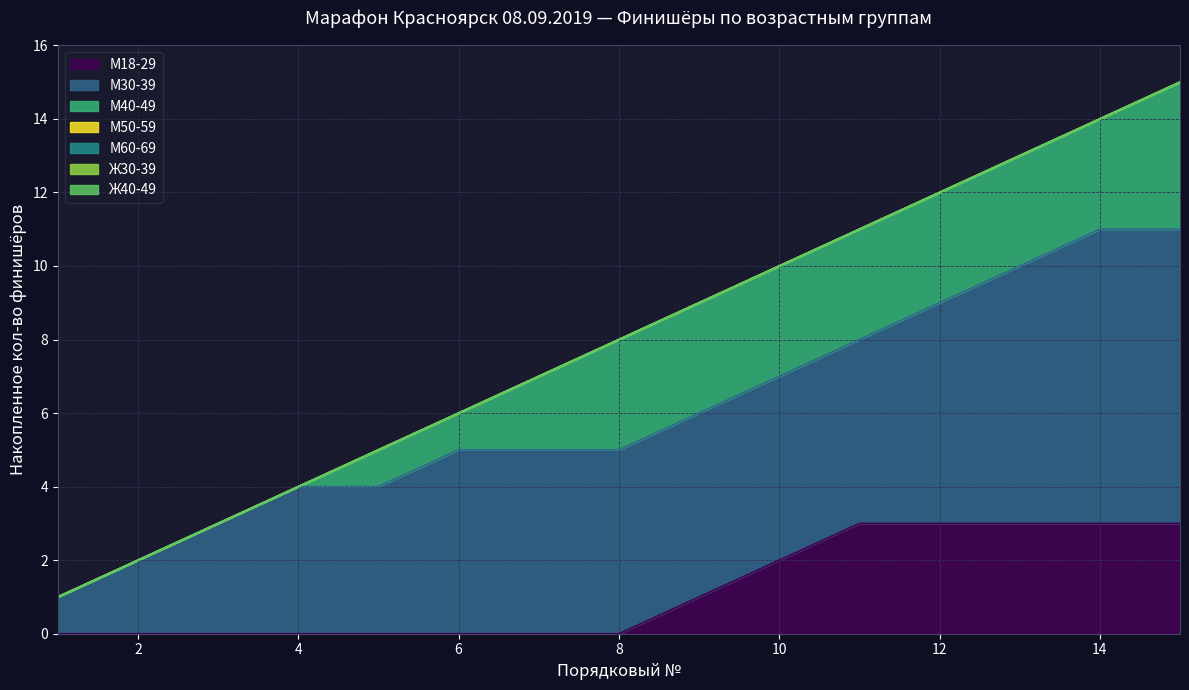

The value of М30-39 at 4 is 7. True or false?

False